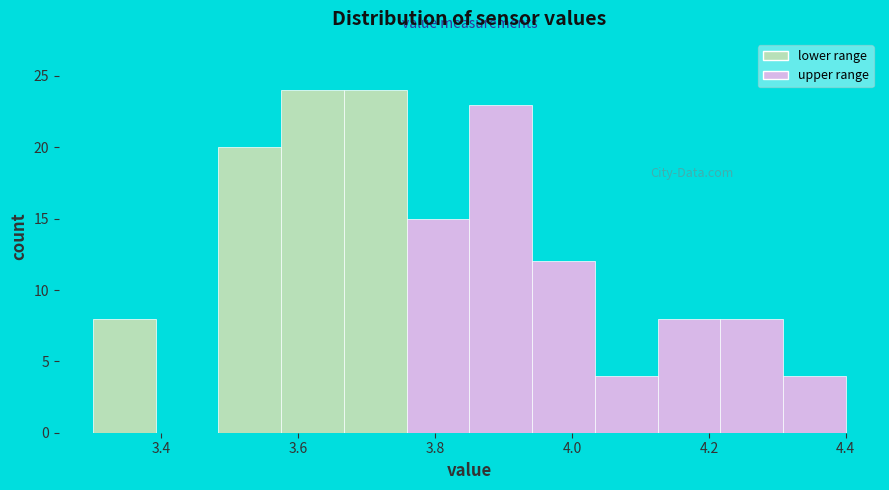

Reading left to right, list every bar in this chart as the range it spans on the x-axis followed by its height. Neither the bar edges nor the heights are printed on the chart, so give them approximately, as read against the axes.

3.30 to 3.40: 8
3.40 to 3.48: 0
3.48 to 3.58: 20
3.58 to 3.66: 24
3.66 to 3.76: 24
3.76 to 3.86: 15
3.86 to 3.94: 23
3.94 to 4.04: 12
4.04 to 4.12: 4
4.12 to 4.22: 8
4.22 to 4.30: 8
4.30 to 4.40: 4